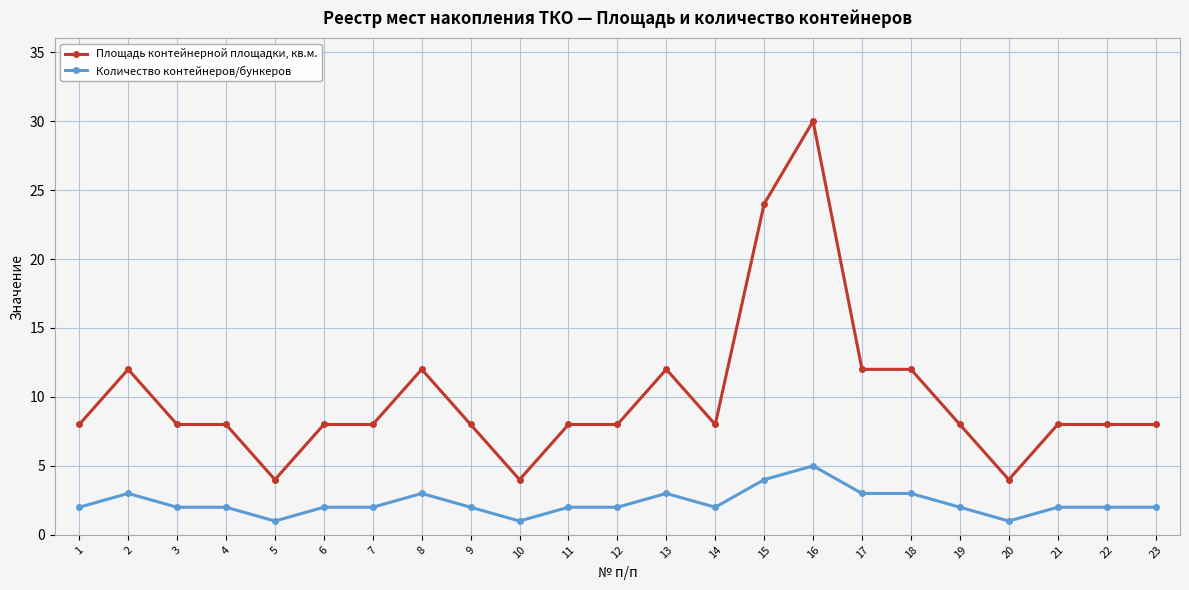

True or false: Количество контейнеров/бункеров has more than 1 points higher than both neighbors.

True